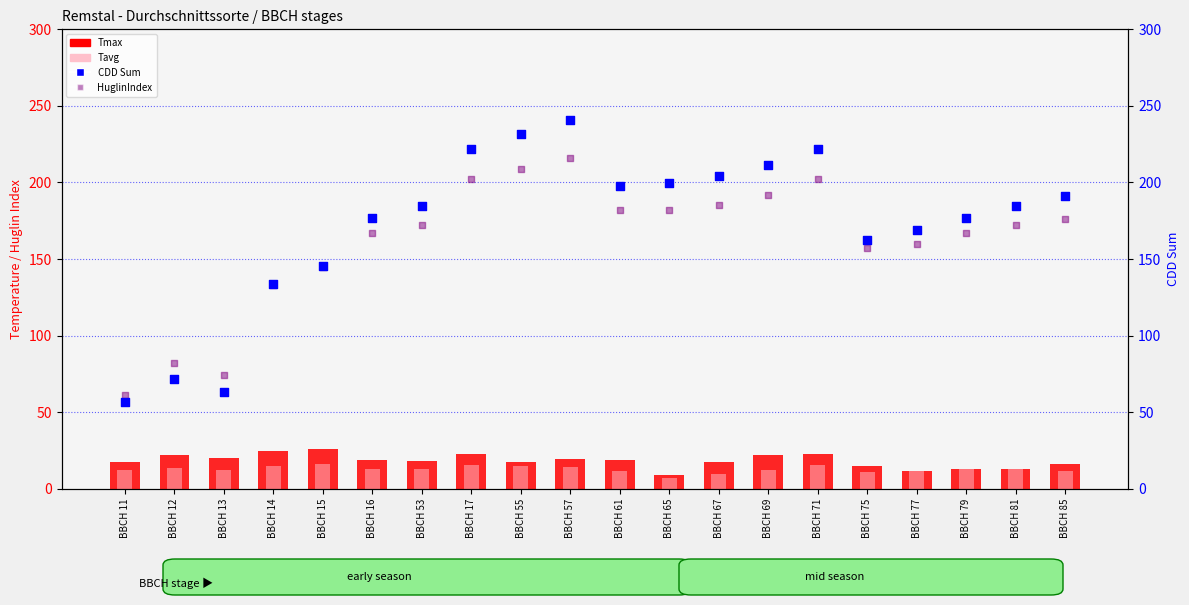

Which series has the widest spread of Y values?

CDD Sum